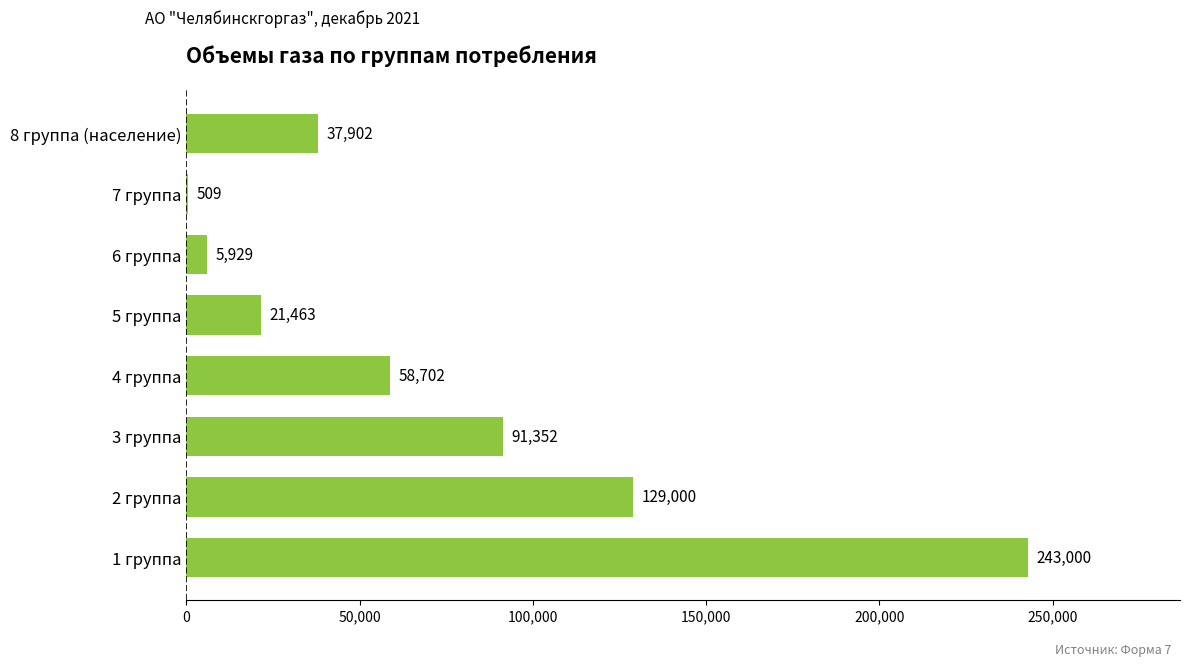

What value does the data have at 6 группа?

5928.6